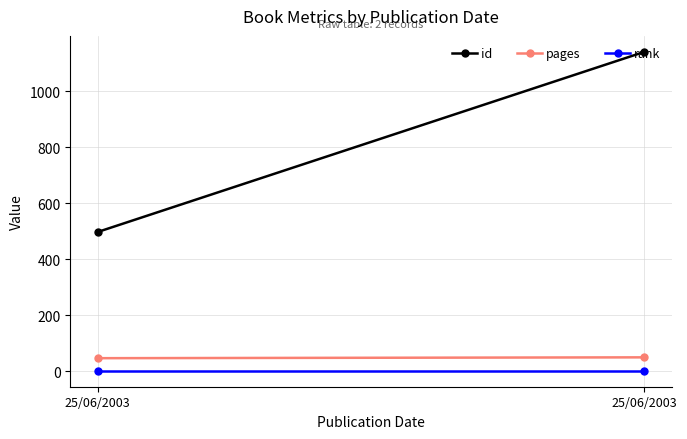

Rank the series at 25/06/2003 from lowest to highest value.

rank, pages, id